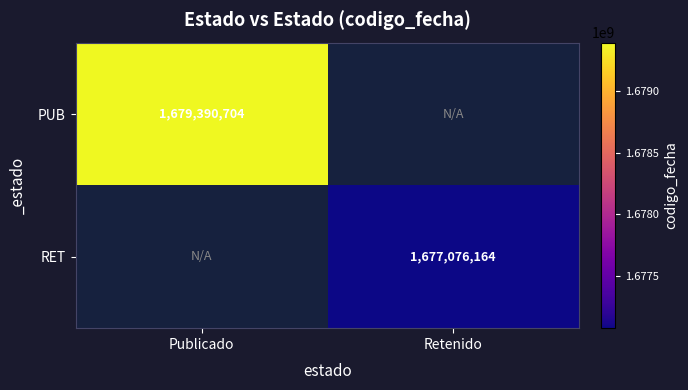

At how many categories does at least one series exceed 1678121742?

1